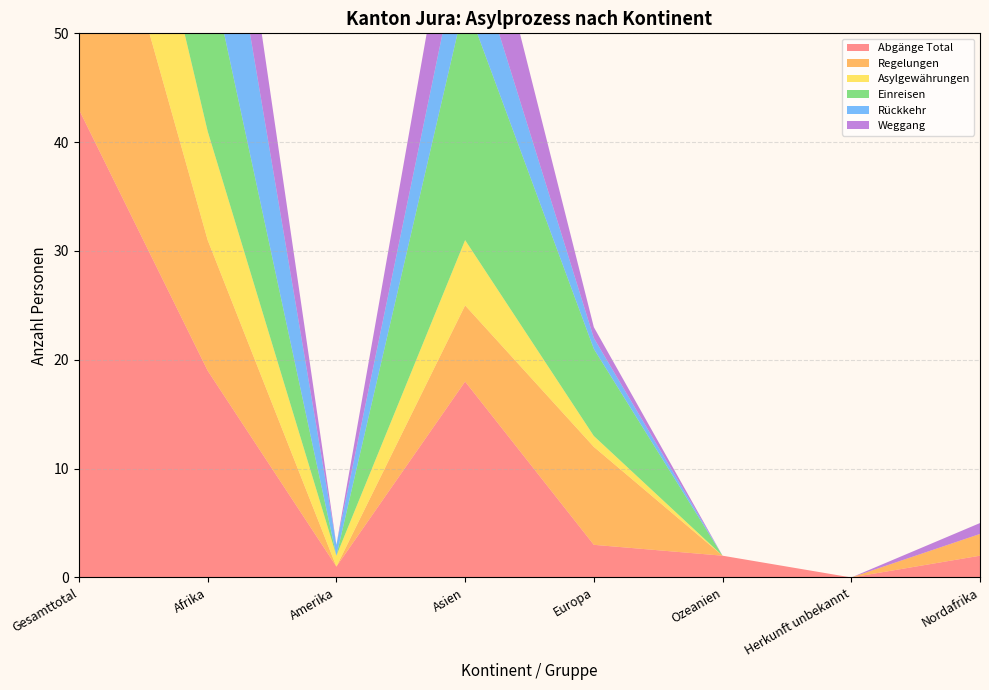

Reading left to right, transcribe all the data shown in this chart.

Abgänge Total: 43	19	1	18	3	2	0	2
Regelungen: 30	12	0	7	9	0	0	2
Asylgewährungen: 18	10	1	6	1	0	0	0
Einreisen: 46	16	0	22	8	0	0	0
Rückkehr: 25	16	1	7	1	0	0	0
Weggang: 23	11	0	10	1	0	0	1